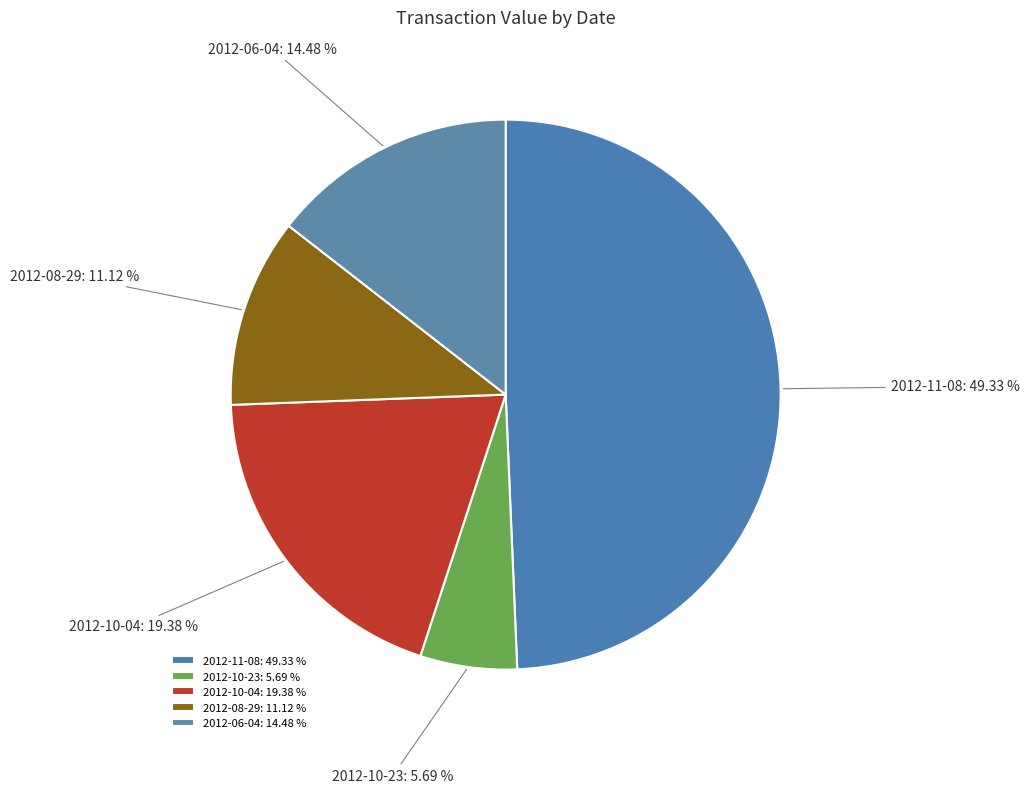

Is it true that 2012-11-08 is 49% of the pie?

True